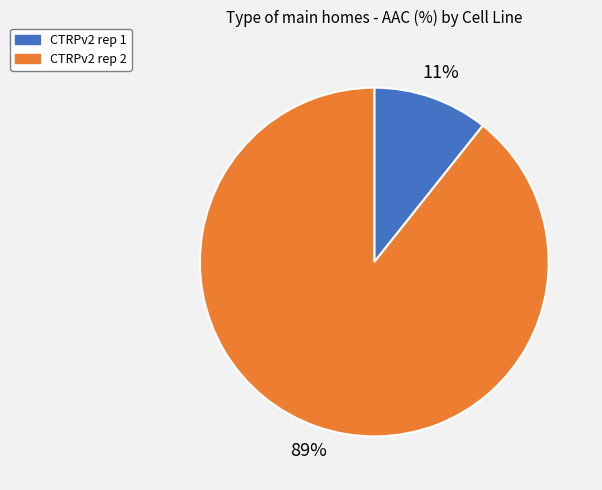

Rank the categories by value from highest to lowest.

CTRPv2 rep 2, CTRPv2 rep 1